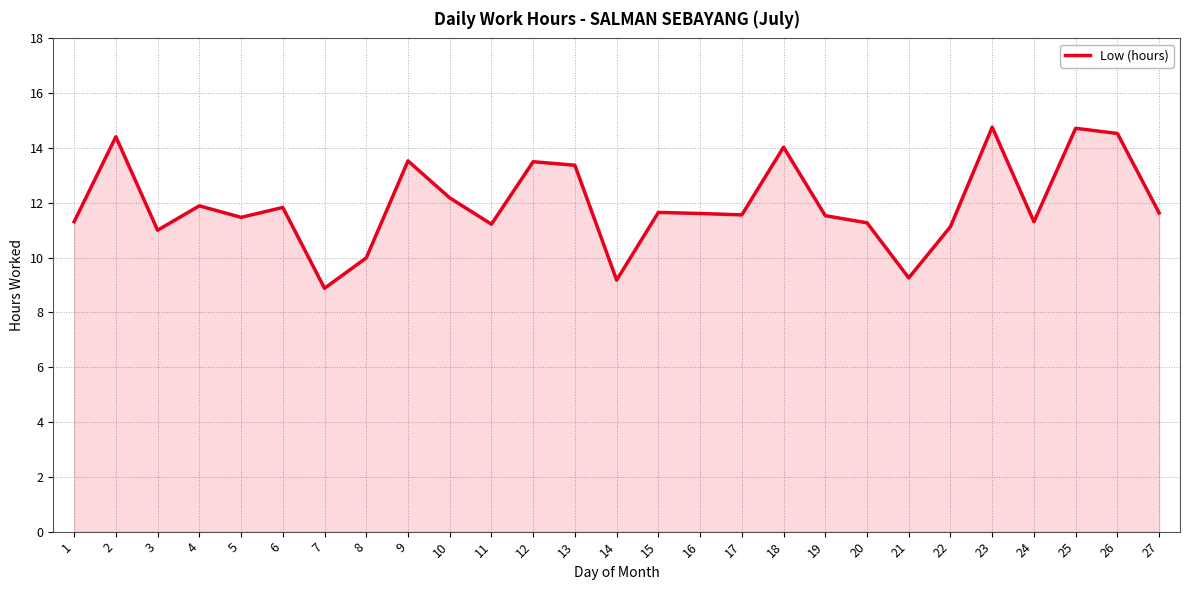

What is the ratio of the value at 27 to the value at 26?

0.8